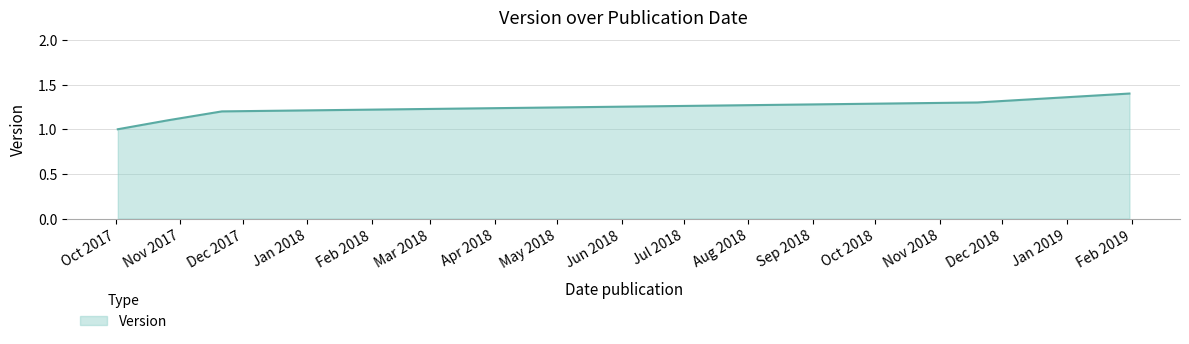

What is the maximum value shown in the chart?

1.4